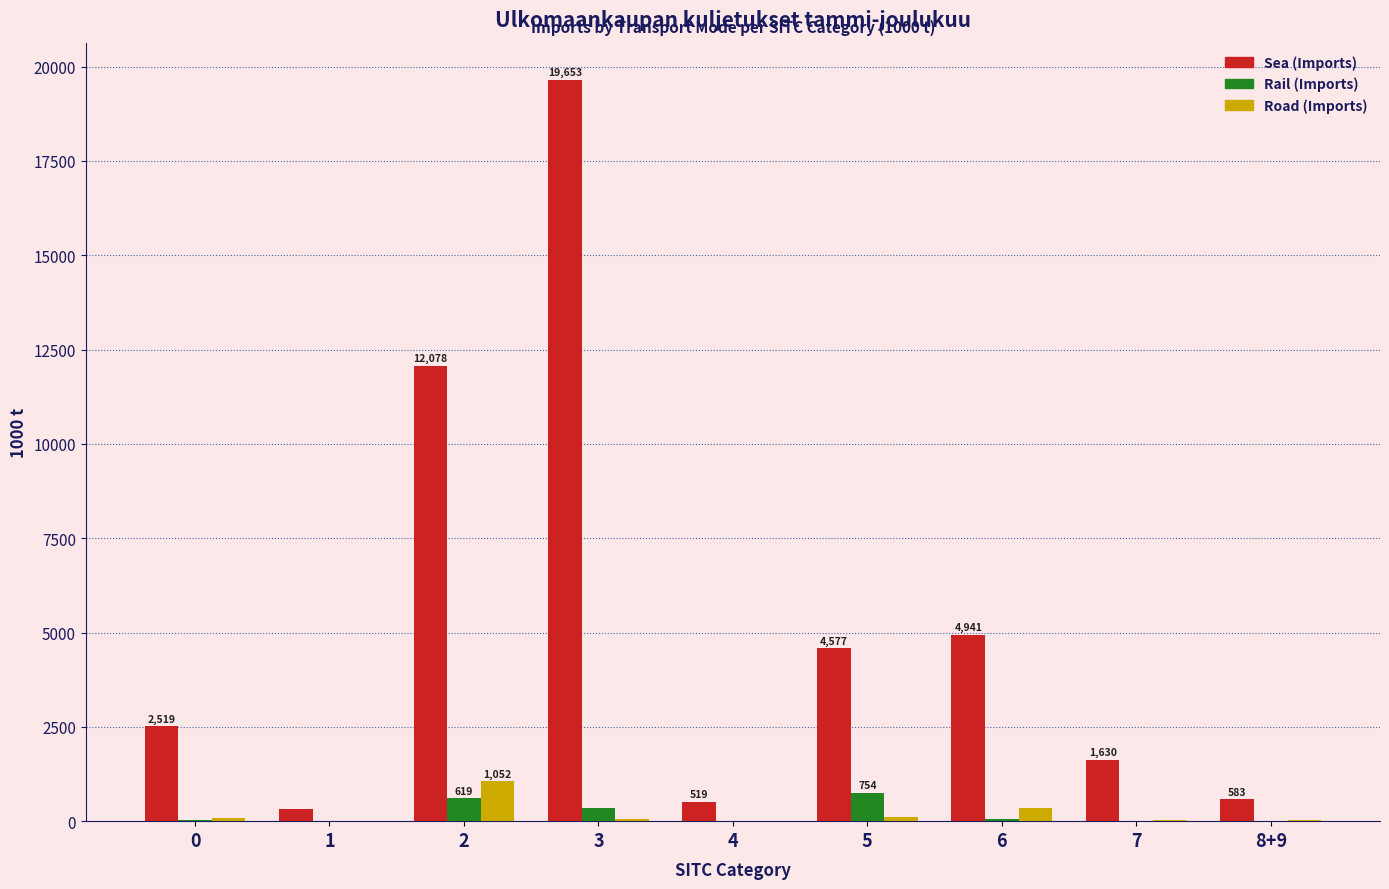

Which series has the largest range (max minus min)?

Sea (Imports)